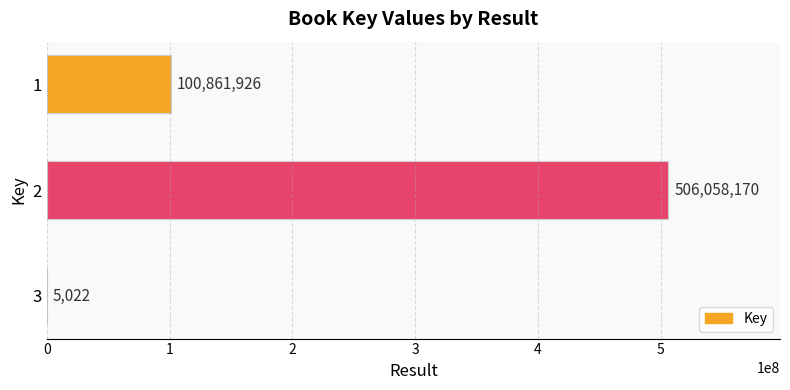

Approximately how many times larger is the value at 1 compared to 3?

20084.0